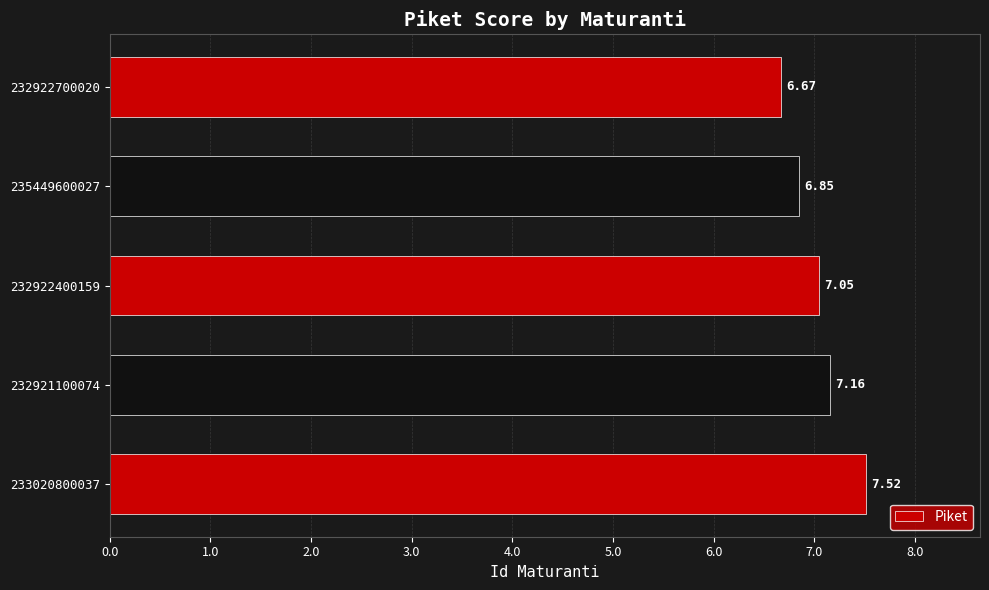

How many series are shown in this chart?

1